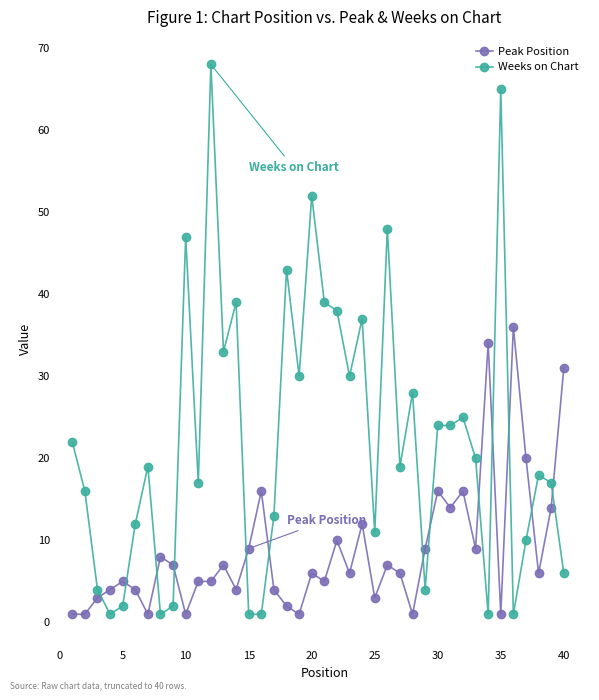

Which series has the largest total across all categories?

Weeks on Chart